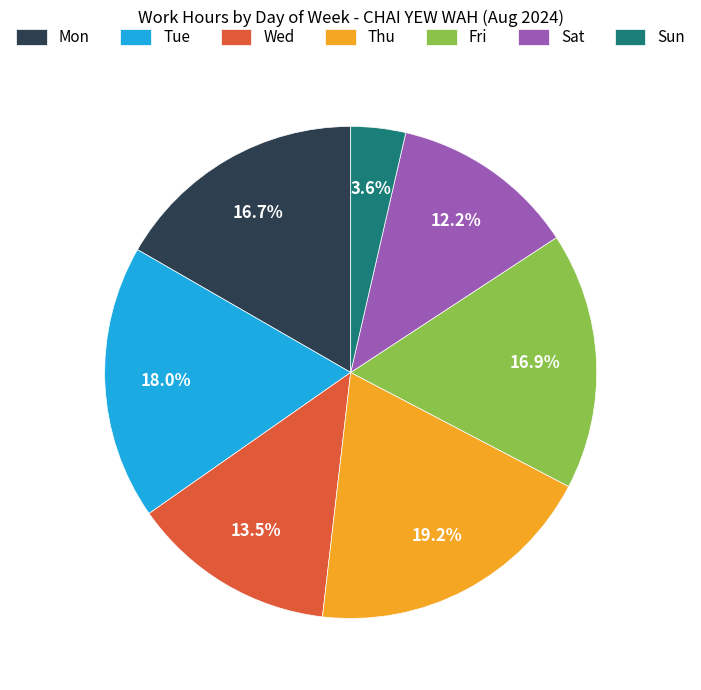

Which slice is the largest?

Thu